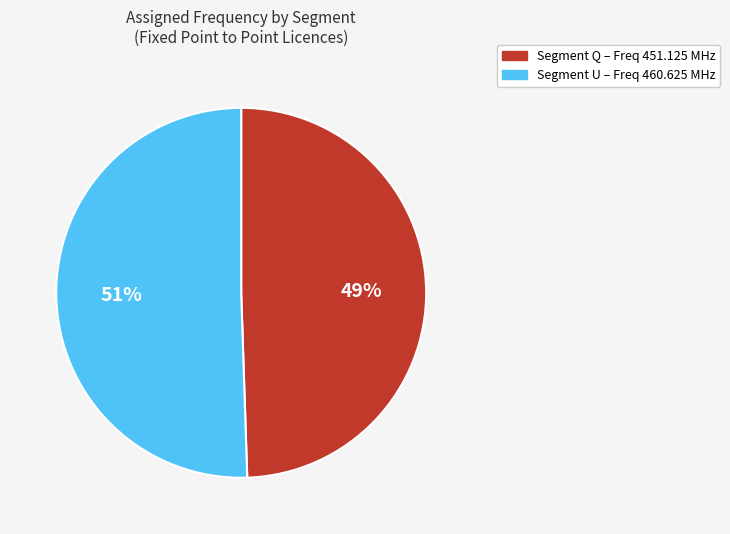

To the nearest percent, what is the average slice percentage?

50%